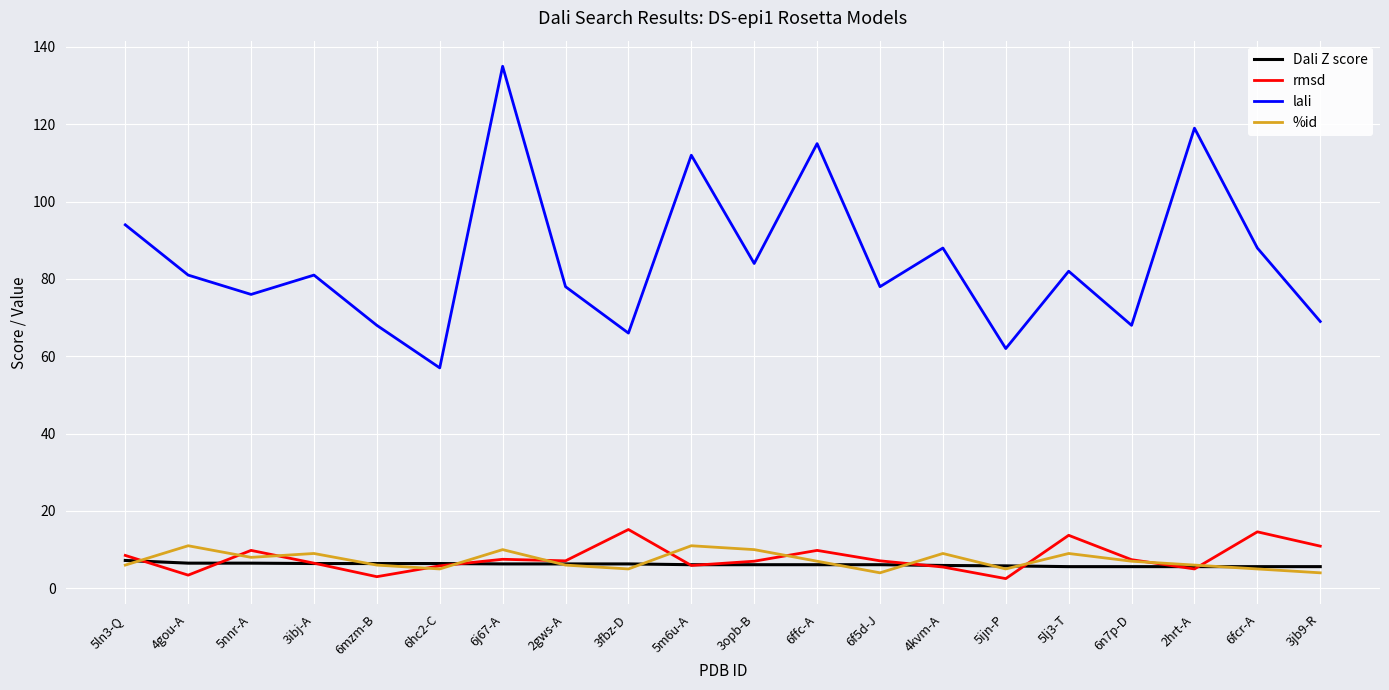

What is the difference between the maximum and second lowest values in the rmsd series?

12.2